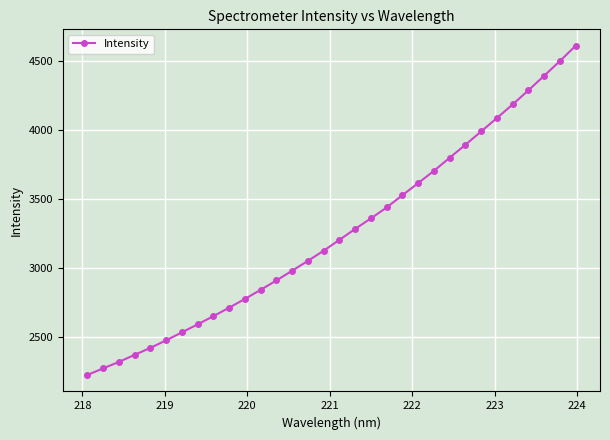

What is the value of the 9th point from the left?

2648.1